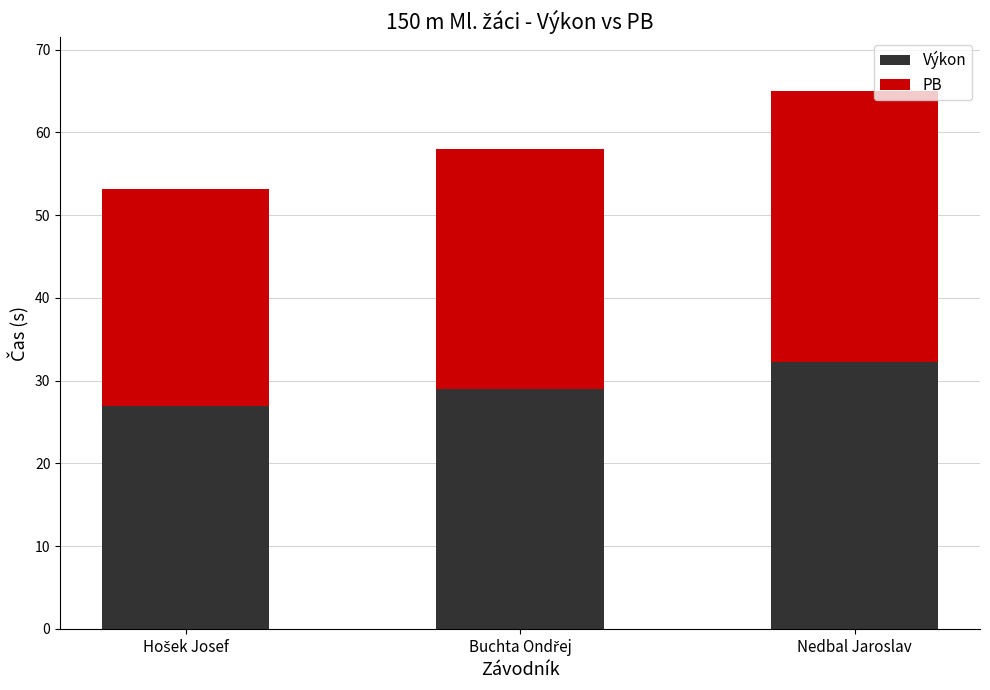

What is the sum of all Výkon values?

88.1